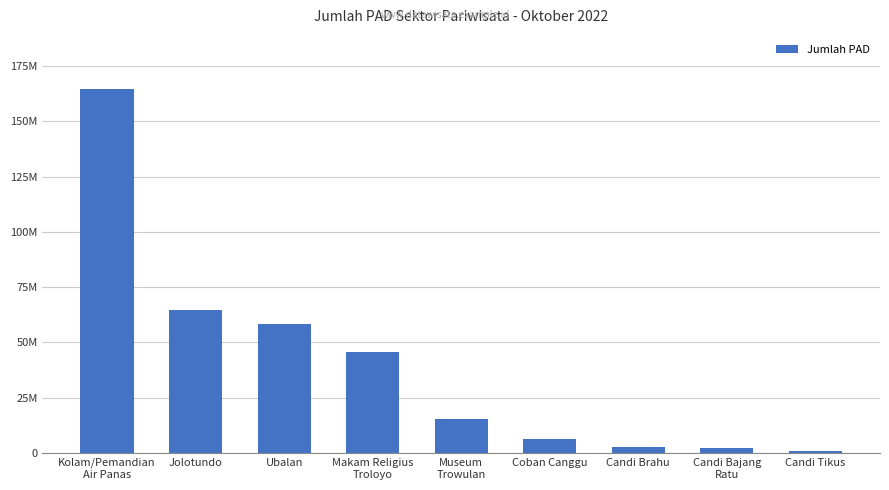

What is the difference between the values at Candi Tikus and Ubalan?

57301500